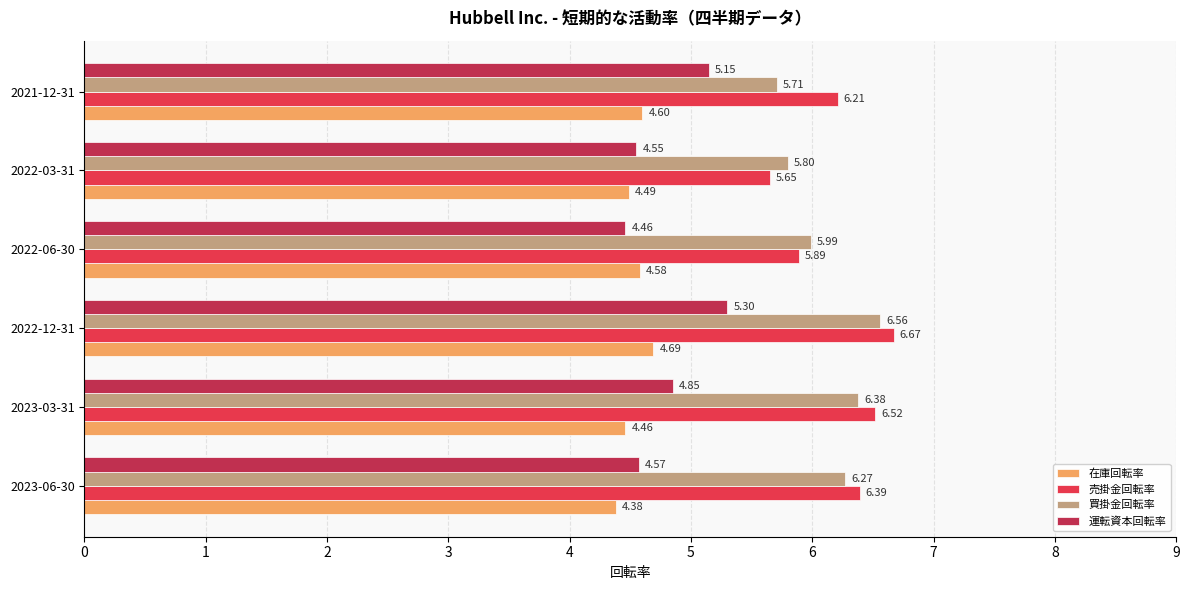

What is the spread (max minus min) of values at 2021-12-31?

1.6